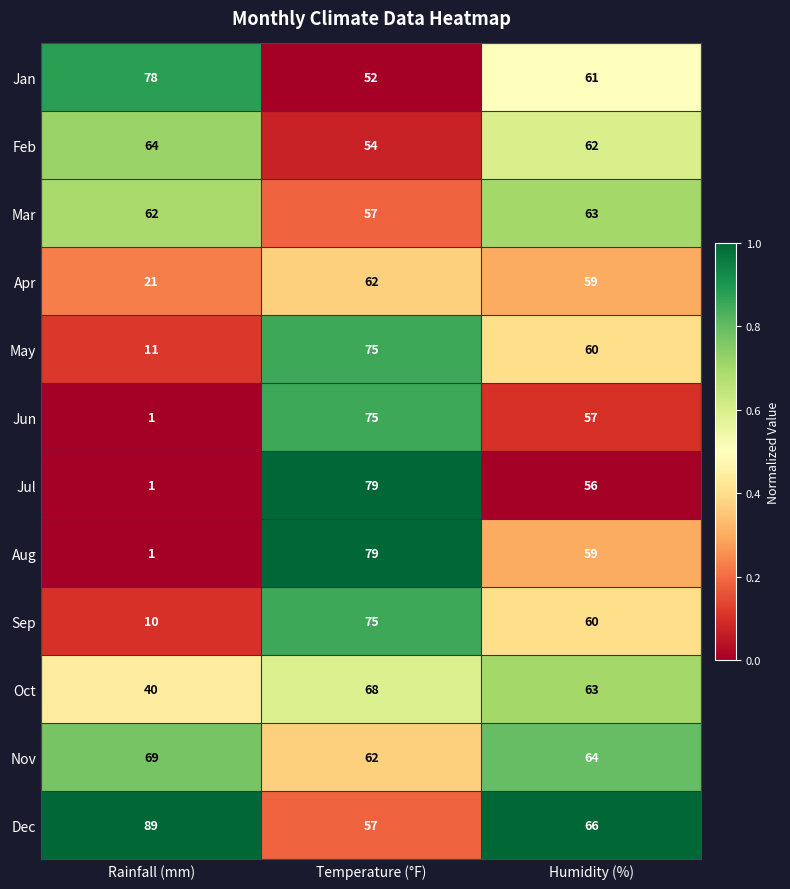

How many data points in Nov are less than 64?

1